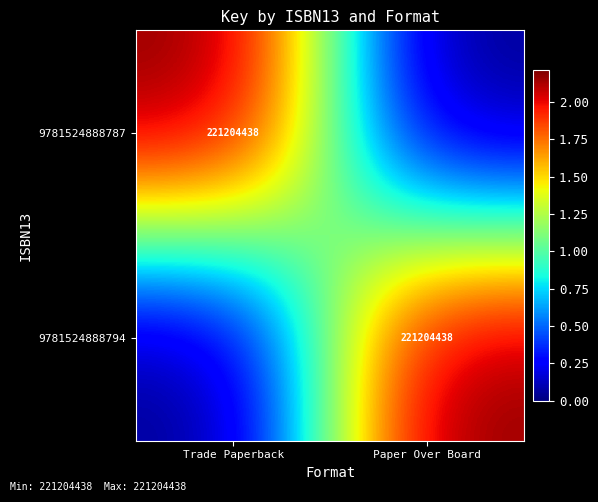

True or false: 9781524888787 has a value of 221204438 at Trade Paperback.

True